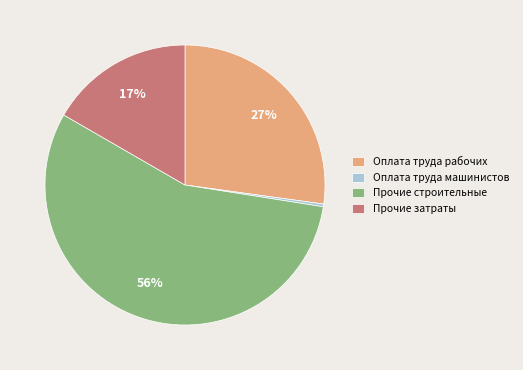

Is there any slice that represents more than half of the pie?

Yes